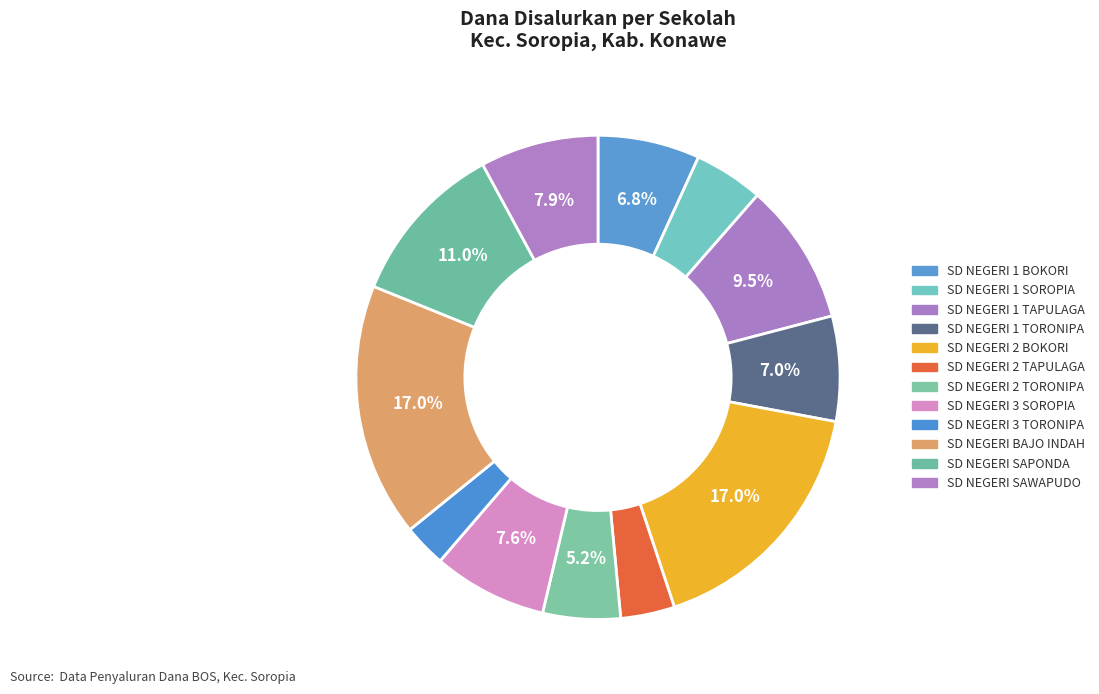

Is it true that SD NEGERI 2 BOKORI is 17% of the pie?

True